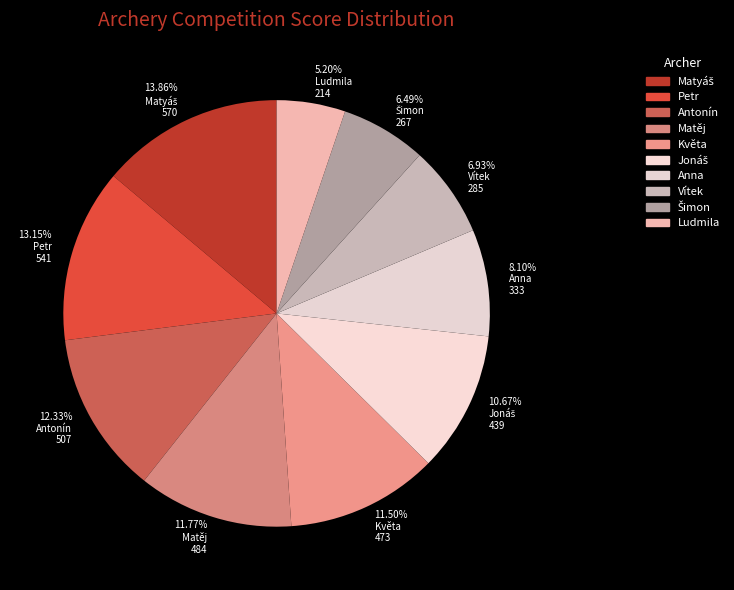

What is the total percentage of Ludmila and Antonín?

17.5%